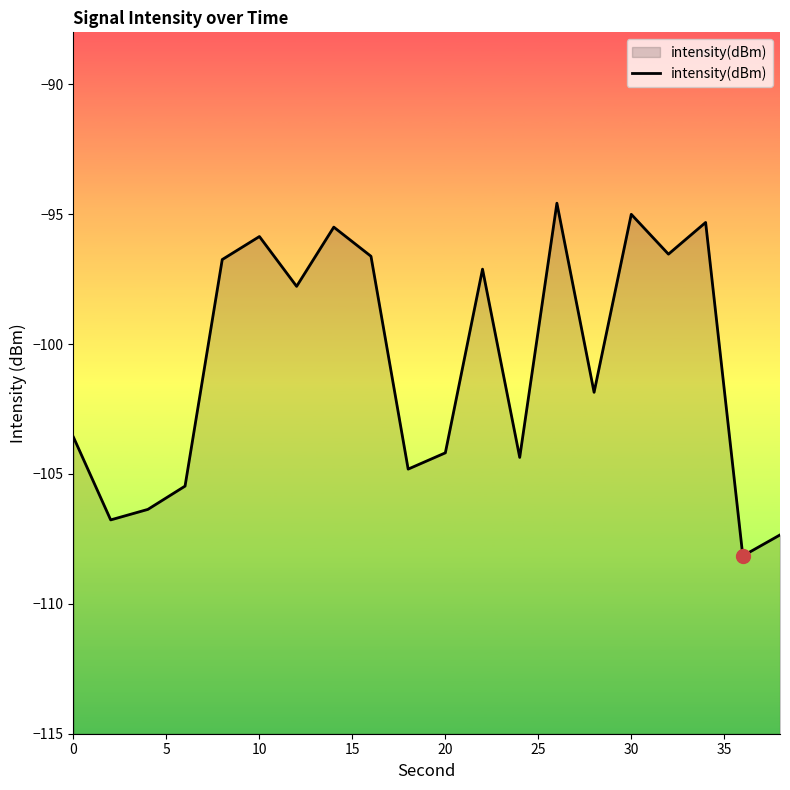

What is the difference between the maximum and minimum values?

13.6